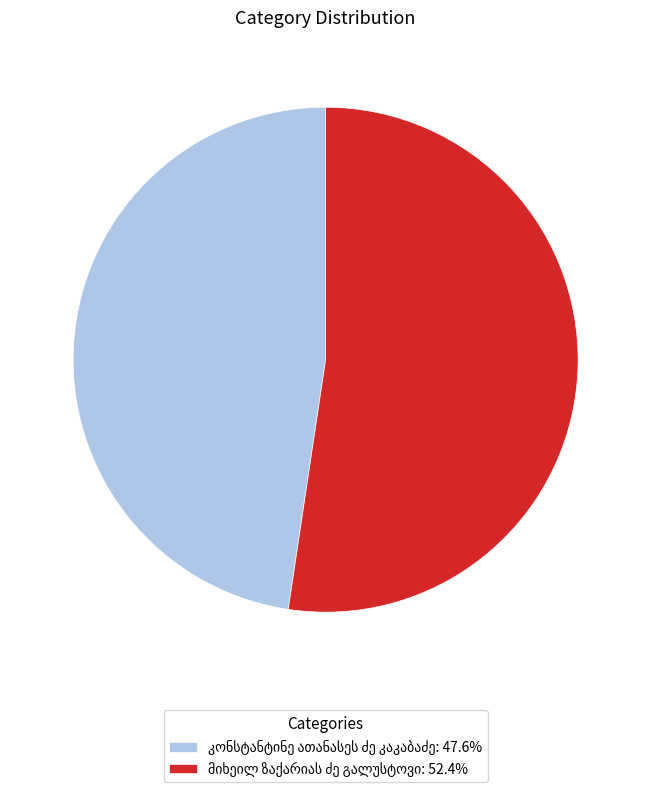

Is there a majority slice in this chart?

Yes